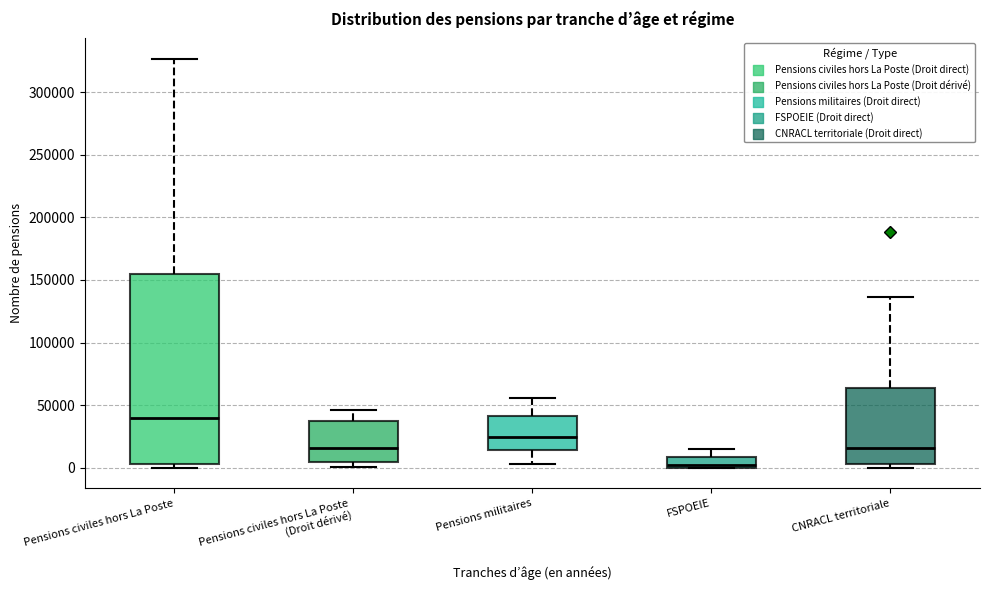

Which box is the tallest, from its lower edge to its upper edge?

Pensions civiles hors La Poste